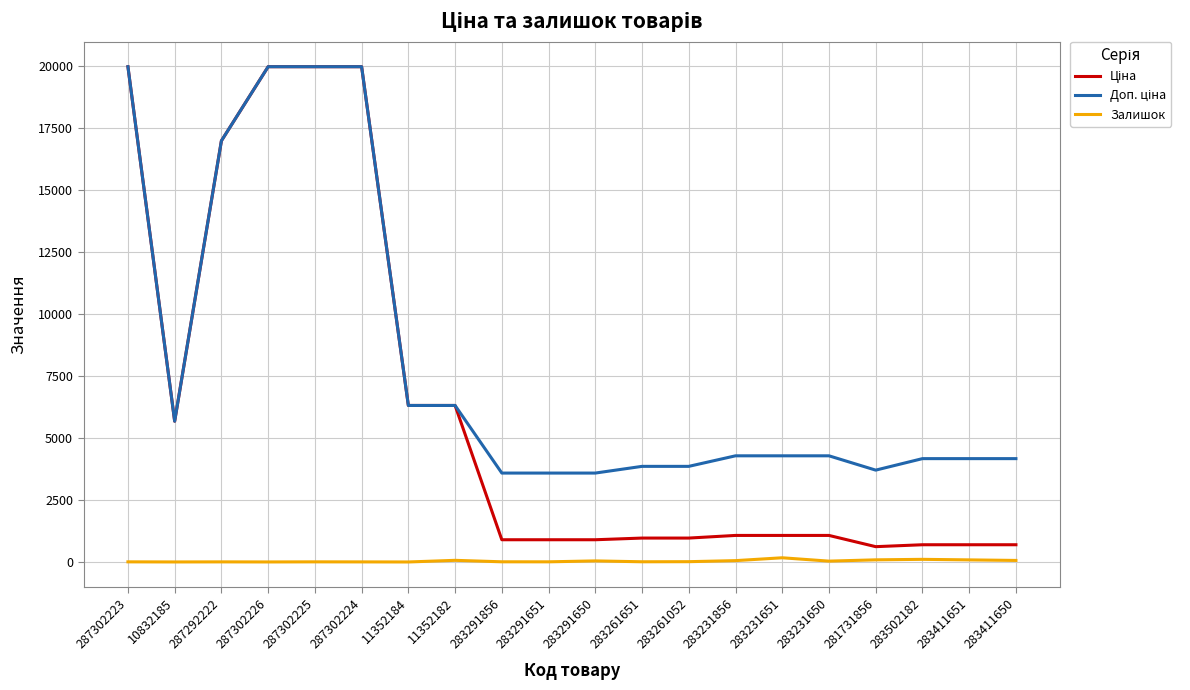

What is the greatest value displayed?

19964.2